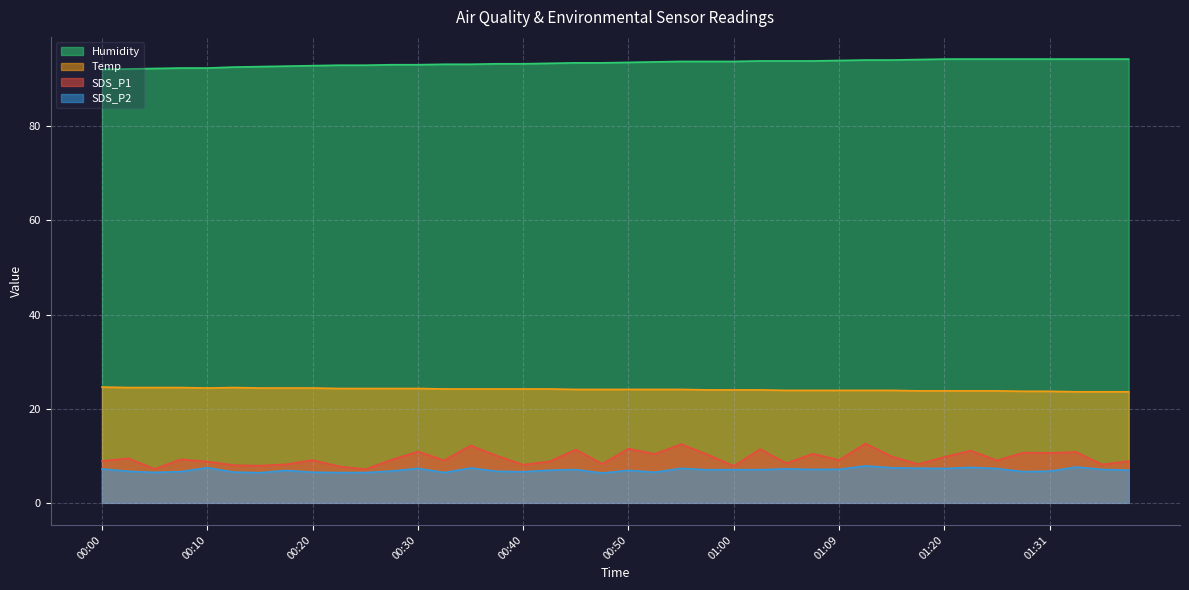

What is the smallest value displayed?

6.3